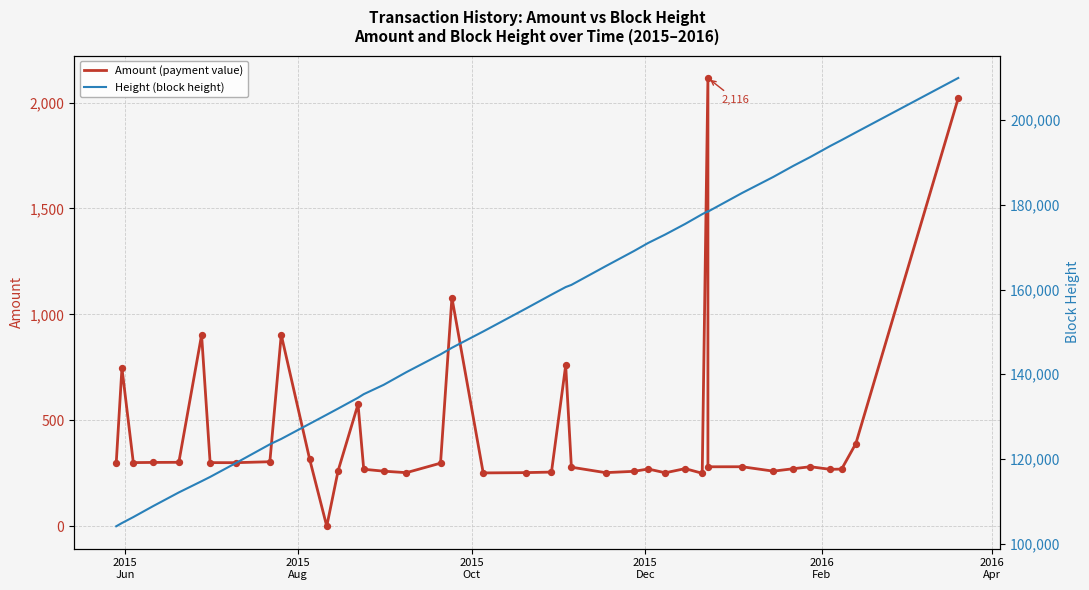

Which series contains the lowest Y value?

Amount (payment value)